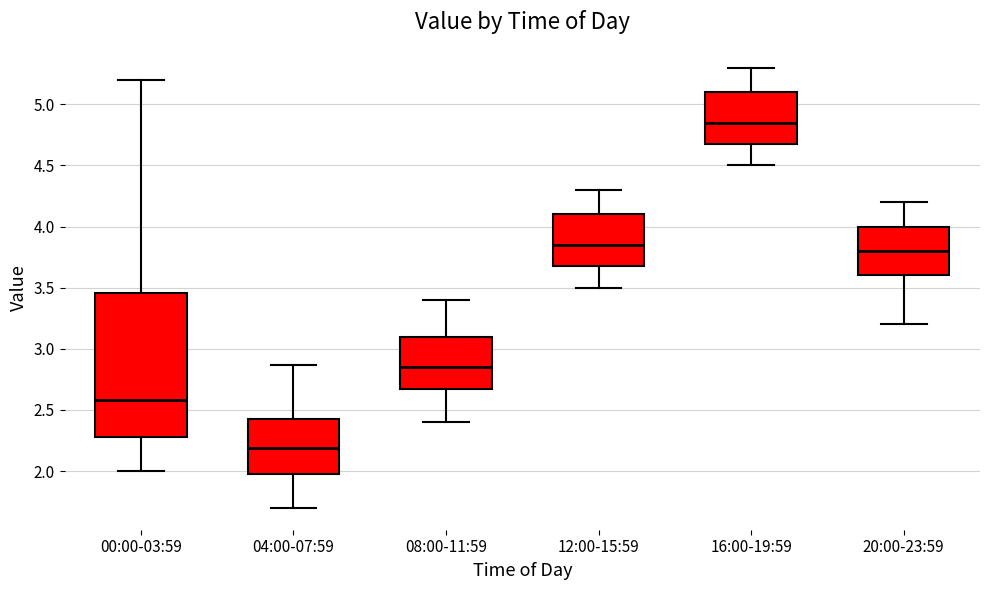

Where does the upper whisker of the box for 12:00-15:59 end on the y-axis? The values are not printed on the chart, so give them approximately, as read against the axis.

4.30